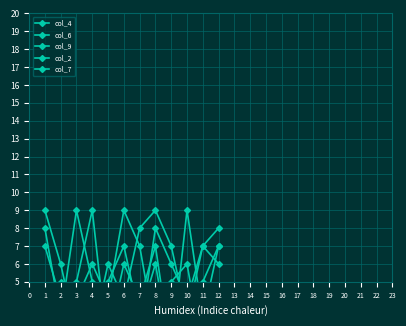

How many lines are shown in the chart?

5